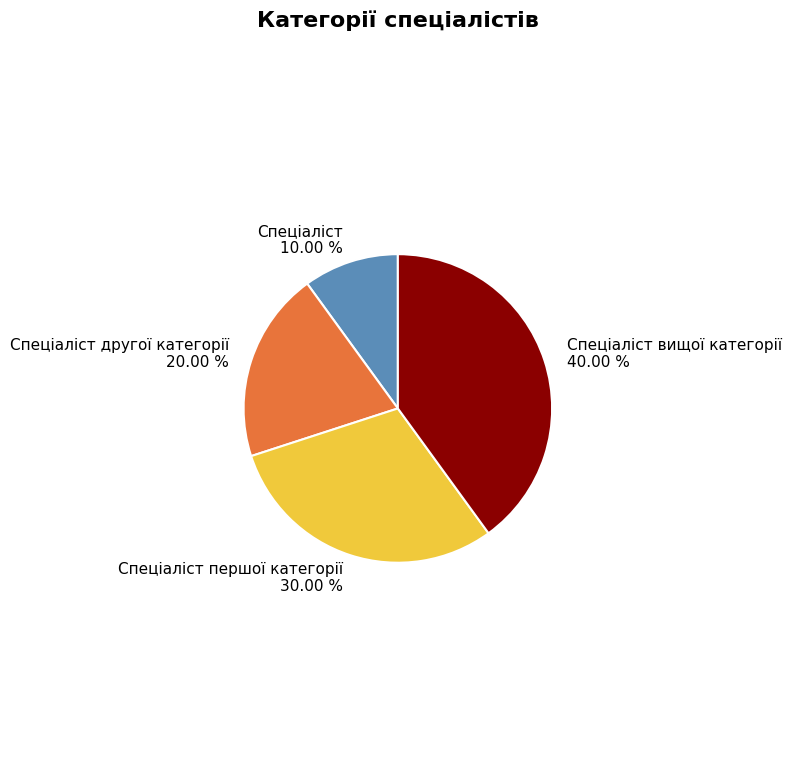

What is the ratio of the value at Спеціаліст to the value at Спеціаліст першої категорії?

0.3